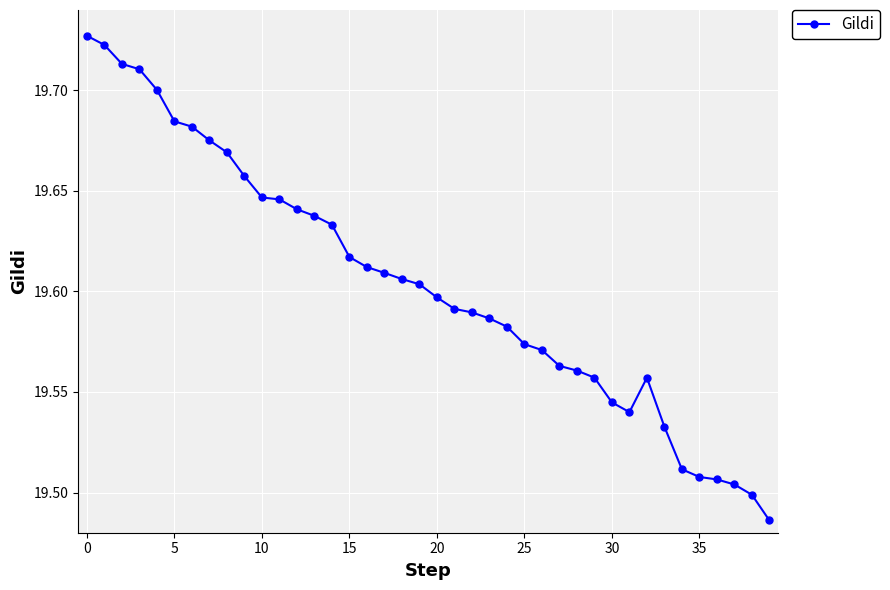

What is the sum of all values?

784.2